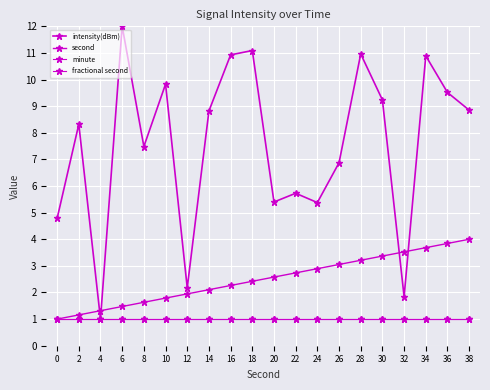

Which has a higher value, 10 or 12?

10